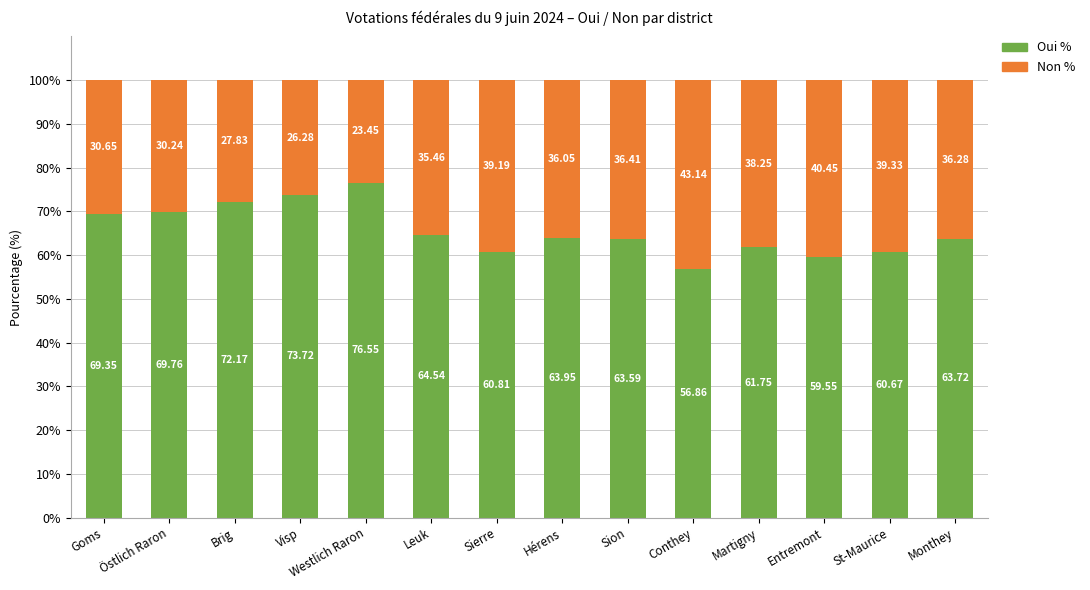

Are the bars grouped side by side (vs. stacked)?

No